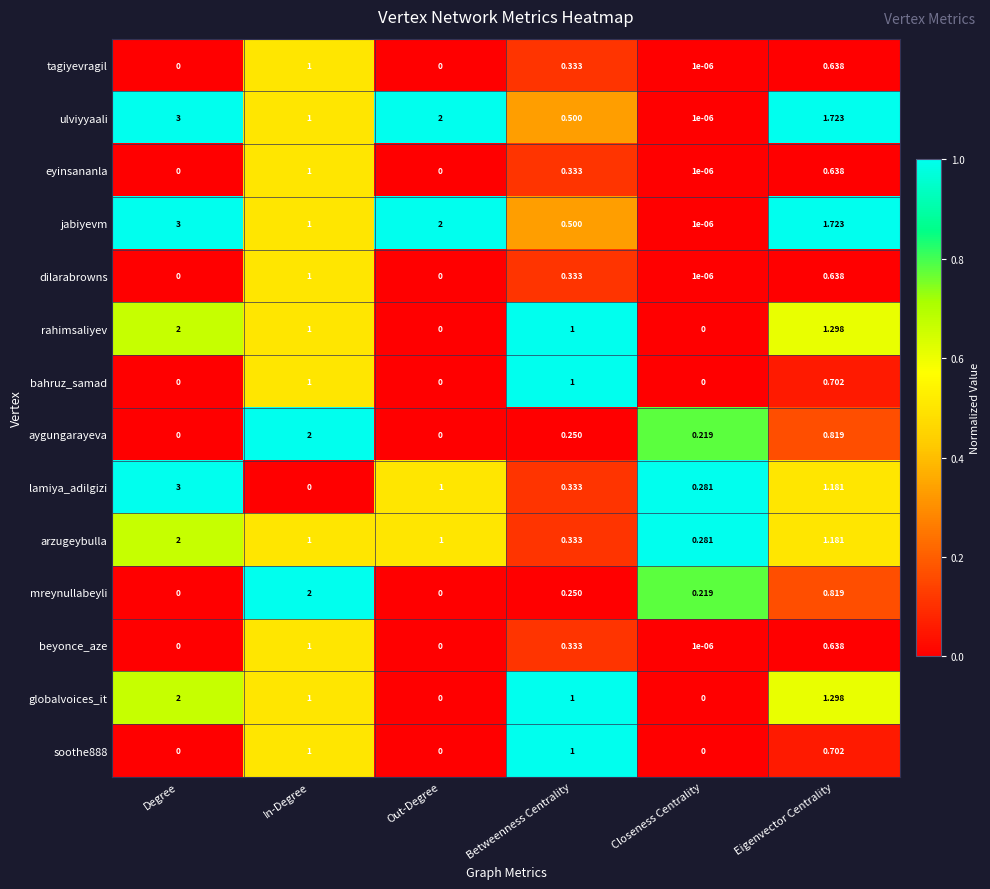

Which series has the widest spread of values?

lamiya_adilgizi